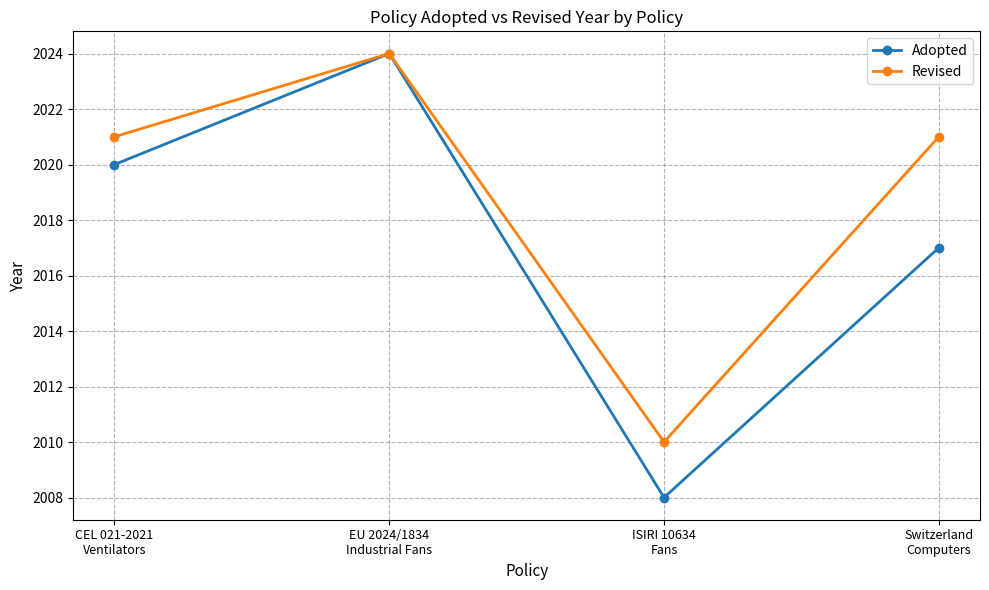

What is the sum of the Adopted values at ISIRI 10634
Fans and EU 2024/1834
Industrial Fans?

4032